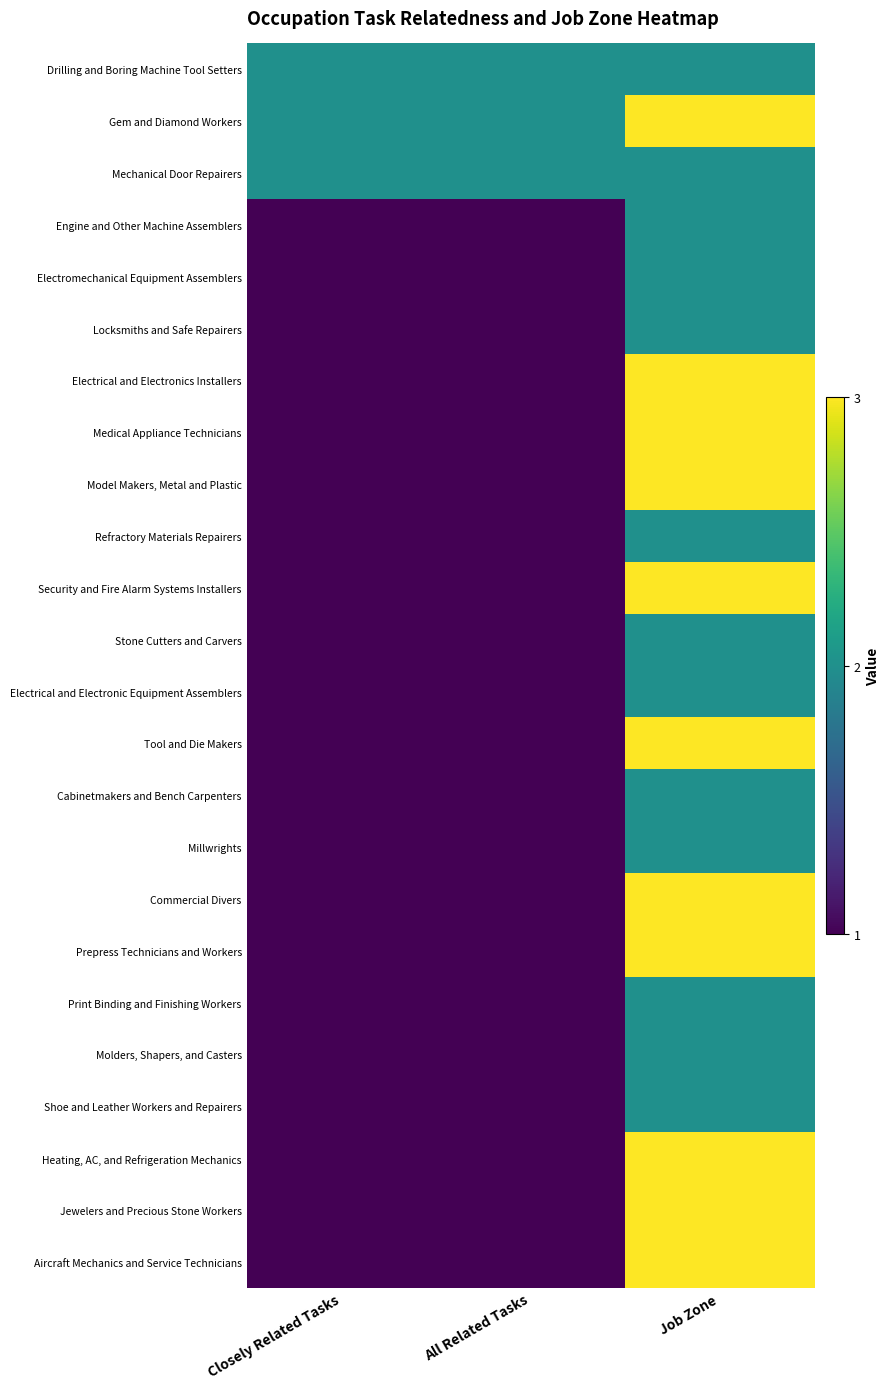

Which has a higher value, Closely Related Tasks or All Related Tasks?

Closely Related Tasks